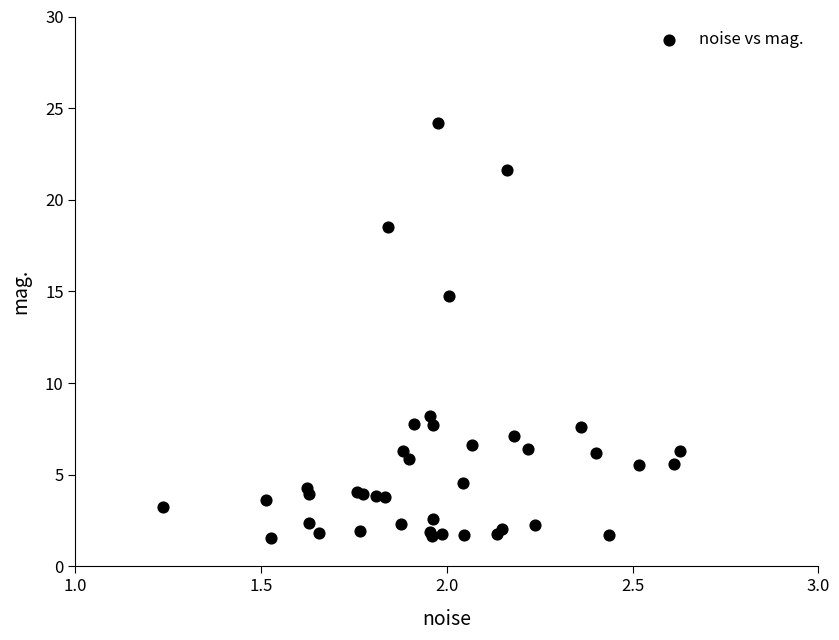

What Y value in the scatter plot is closest to 12?

14.7